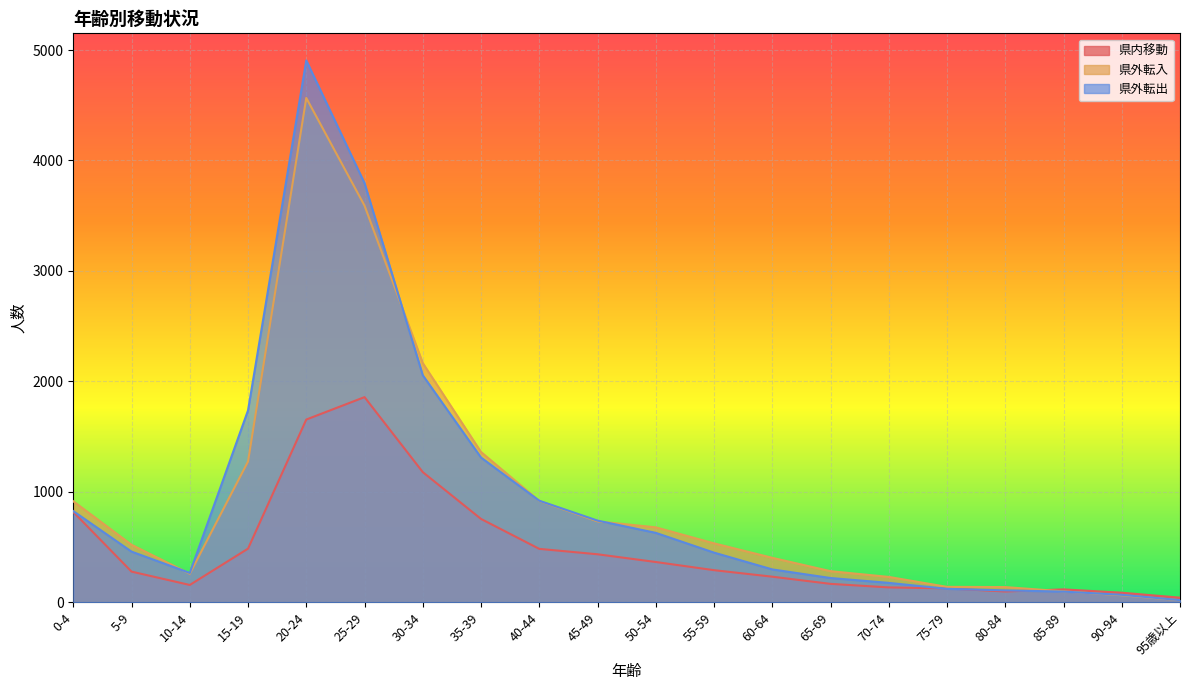

At how many categories does at least one series exceed 2061?

3